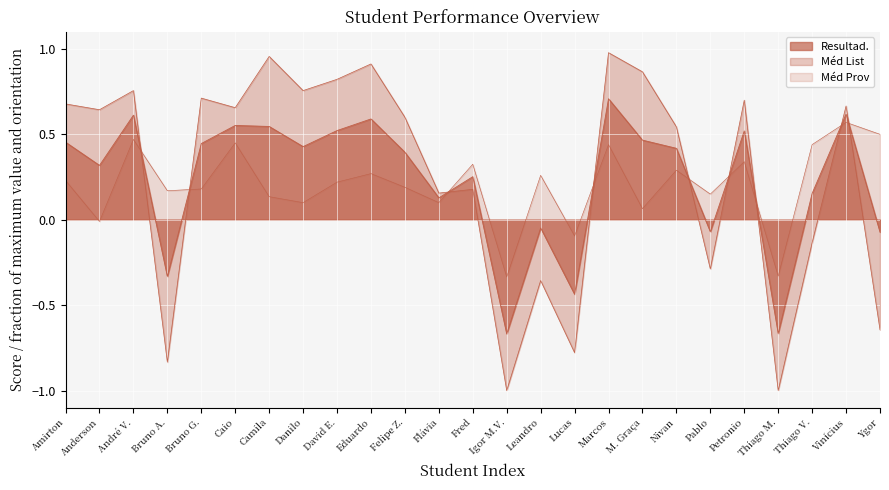

At Thiago V., list the series in order from smallest to largest.

Méd List, Resultad., Méd Prov